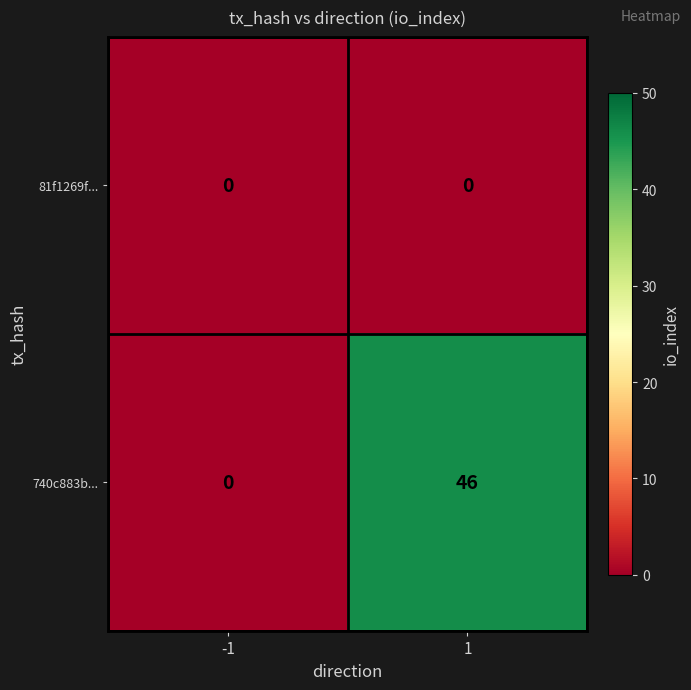

True or false: 81f1269f... has a value of 0 at 1.

True